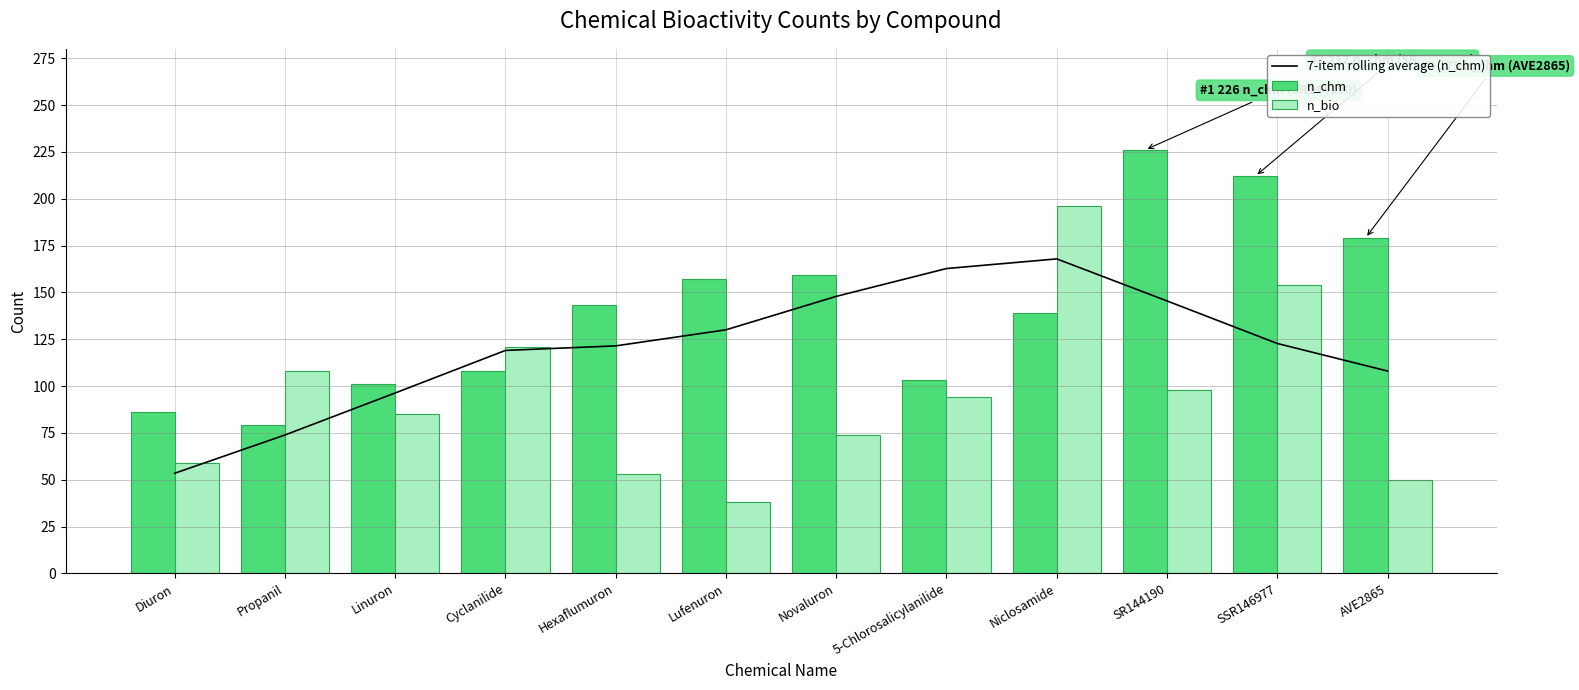

Are the bars grouped side by side (vs. stacked)?

Yes